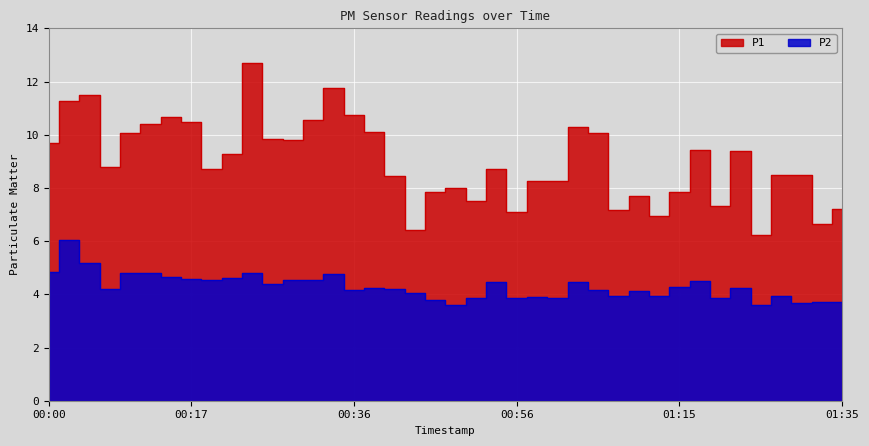

How many interior local peaks does the P1 series have?

11